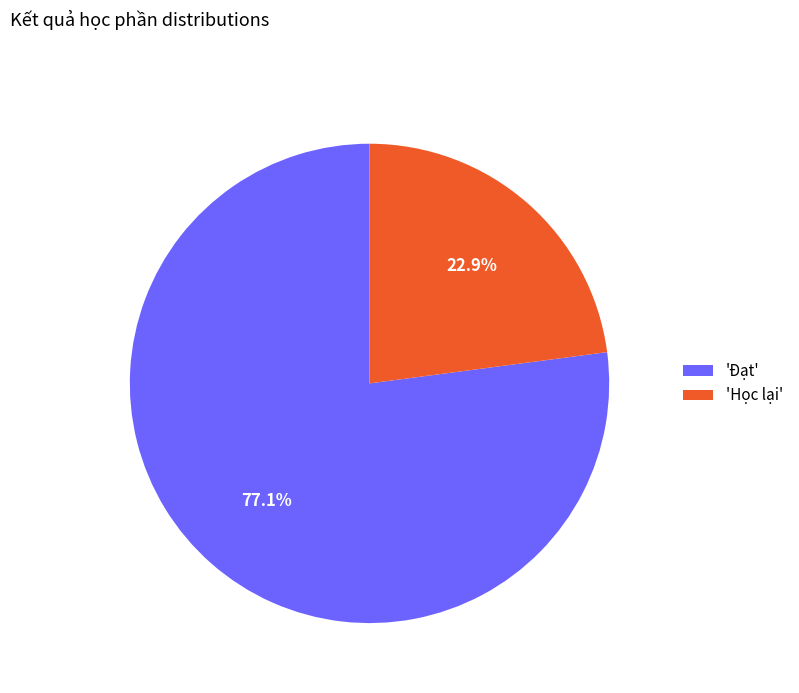

What is the largest slice in the pie chart?

'Đạt'